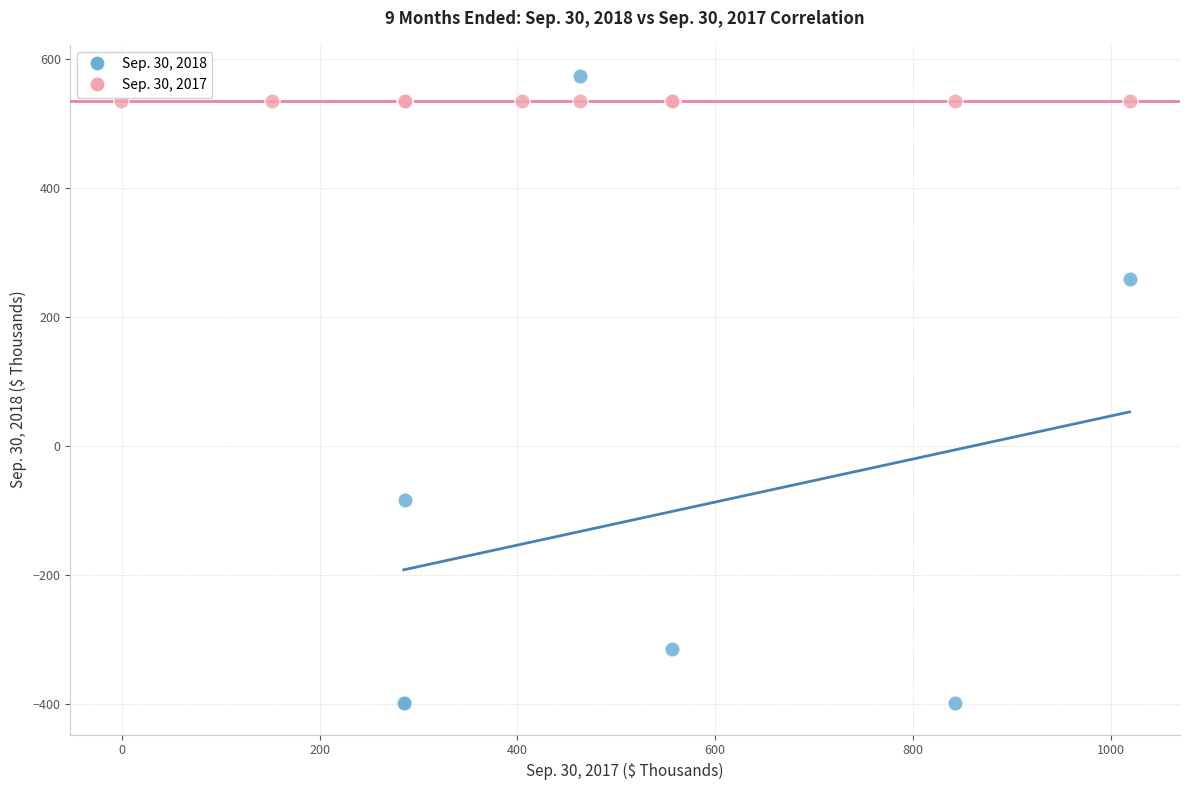

Which series contains the lowest Y value?

Sep. 30, 2018